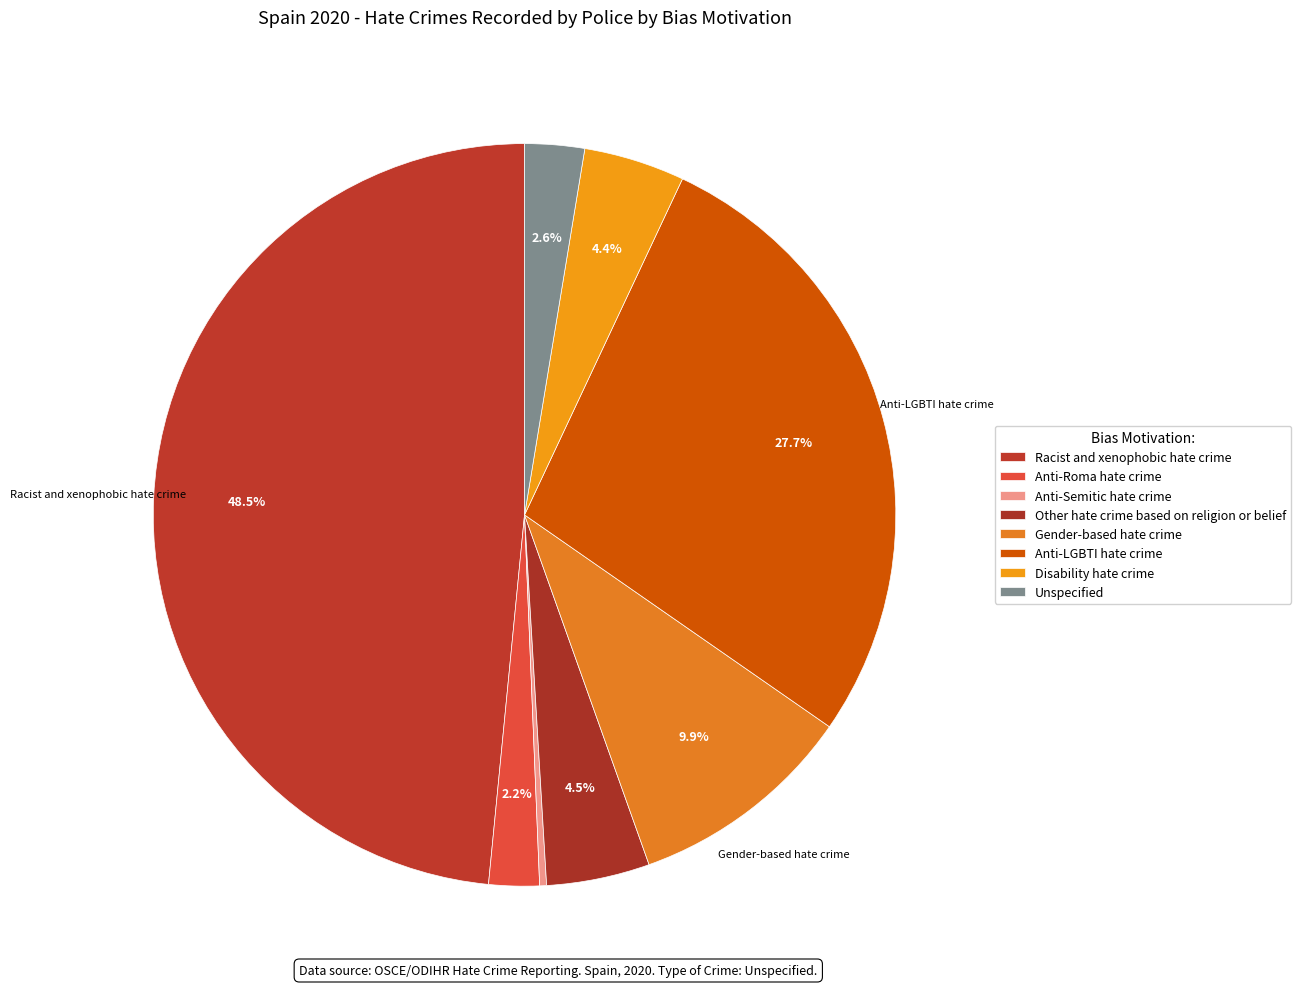

To the nearest percent, what percentage of the pie is Anti-LGBTI hate crime?

28%